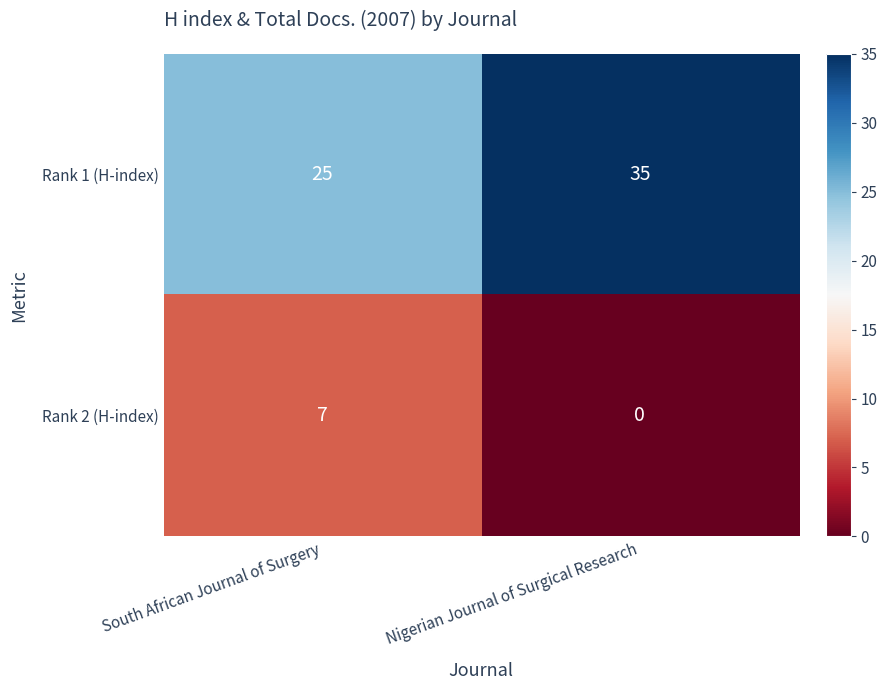

Reading left to right, extract all data points from this chart.

Rank 1 (H-index): 25	35
Rank 2 (H-index): 7	0